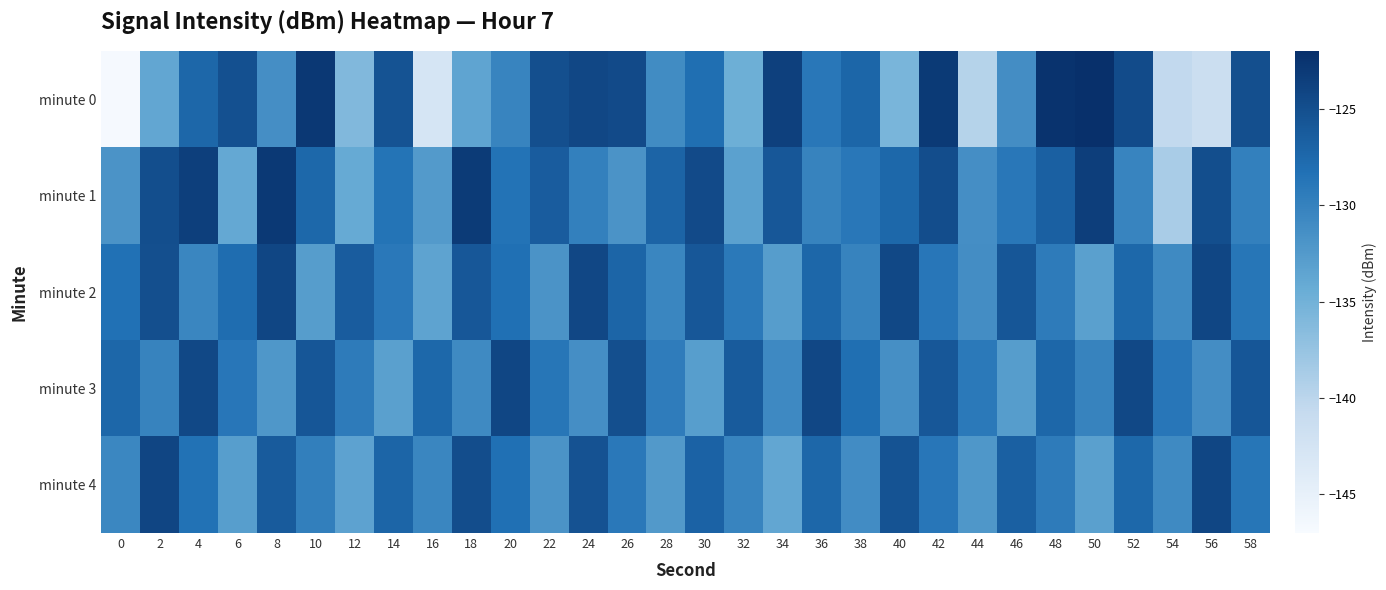

Reading left to right, transcribe all the data shown in this chart.

minute 0: 0=-146.8	2=-133.7	4=-127.3	6=-125.2	8=-131.4	10=-122.8	12=-136.0	14=-125.5	16=-142.8	18=-133.6	20=-130.3	22=-125.0	24=-124.3	26=-124.6	28=-131.0	30=-128.1	32=-134.7	34=-123.6	36=-129.0	38=-127.2	40=-135.5	42=-123.0	44=-139.6	46=-131.2	48=-122.3	50=-122.0	52=-124.7	54=-140.5	56=-141.4	58=-125.1
minute 1: 0=-131.9	2=-125.0	4=-123.5	6=-134.0	8=-123.0	10=-127.4	12=-134.1	14=-128.6	16=-132.5	18=-123.1	20=-128.4	22=-126.3	24=-129.9	26=-131.8	28=-127.0	30=-124.6	32=-133.2	34=-125.9	36=-130.1	38=-129.0	40=-127.4	42=-124.9	44=-131.3	46=-129.0	48=-126.8	50=-123.4	52=-130.2	54=-138.8	56=-125.0	58=-129.9
minute 2: 0=-128.3	2=-125.1	4=-130.4	6=-127.9	8=-124.2	10=-132.8	12=-126.3	14=-129.1	16=-133.4	18=-125.9	20=-128.2	22=-131.8	24=-124.3	26=-127.1	28=-130.4	30=-125.9	32=-129.2	34=-132.8	36=-127.3	38=-130.1	40=-124.4	42=-128.9	44=-131.2	46=-125.8	48=-129.3	50=-133.1	52=-127.4	54=-130.9	56=-124.2	58=-128.8
minute 3: 0=-127.3	2=-130.1	4=-124.4	6=-128.9	8=-132.2	10=-125.8	12=-129.3	14=-133.1	16=-127.4	18=-130.9	20=-124.2	22=-128.8	24=-131.3	26=-125.1	28=-129.4	30=-132.9	32=-126.2	34=-130.8	36=-124.3	38=-128.1	40=-131.4	42=-125.9	44=-129.2	46=-132.8	48=-127.3	50=-130.1	52=-124.4	54=-128.9	56=-131.2	58=-125.8
minute 4: 0=-130.6	2=-124.1	4=-128.4	6=-132.9	8=-126.2	10=-129.8	12=-133.3	14=-127.1	16=-130.4	18=-124.9	20=-128.2	22=-131.8	24=-125.3	26=-129.1	28=-132.4	30=-126.9	32=-130.2	34=-133.8	36=-127.3	38=-131.1	40=-125.4	42=-128.9	44=-132.2	46=-126.8	48=-129.3	50=-133.1	52=-127.4	54=-130.9	56=-124.2	58=-128.8